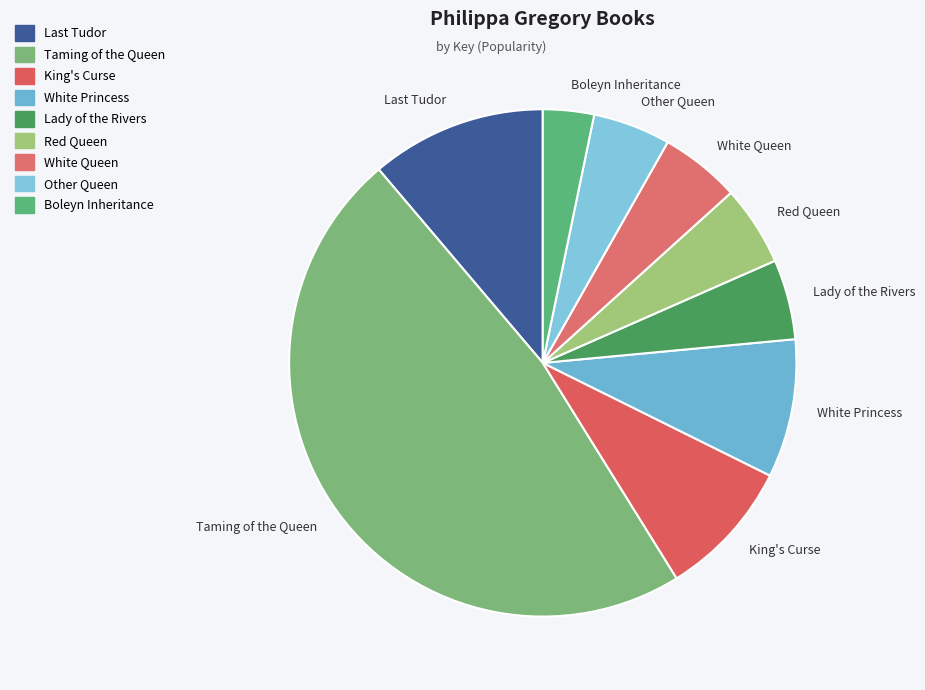

What is the smallest slice in the pie chart?

Boleyn Inheritance